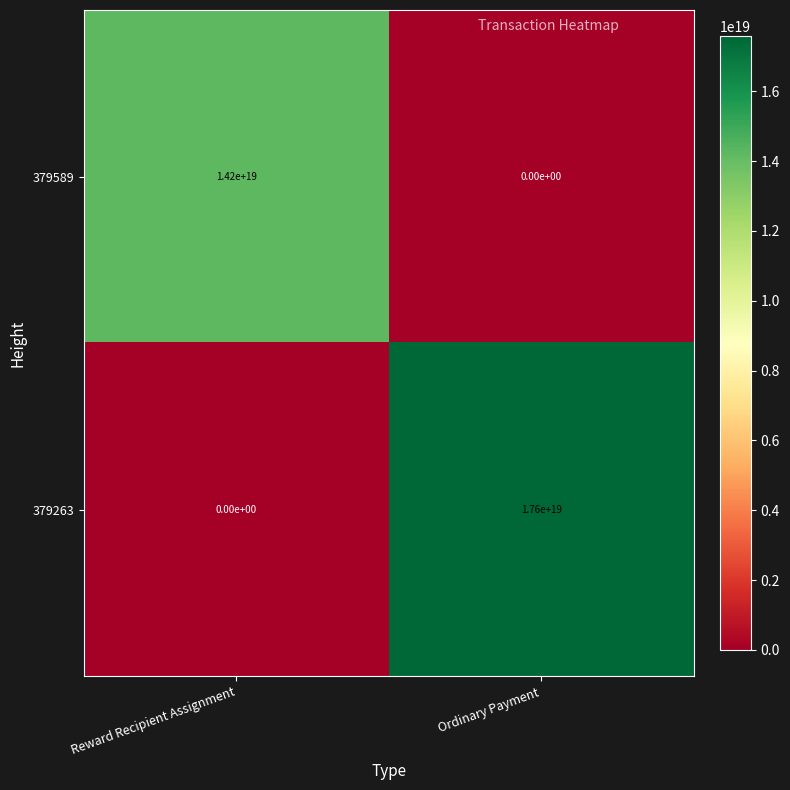

Between Reward Recipient Assignment and Ordinary Payment, which series saw the biggest shift?

379263